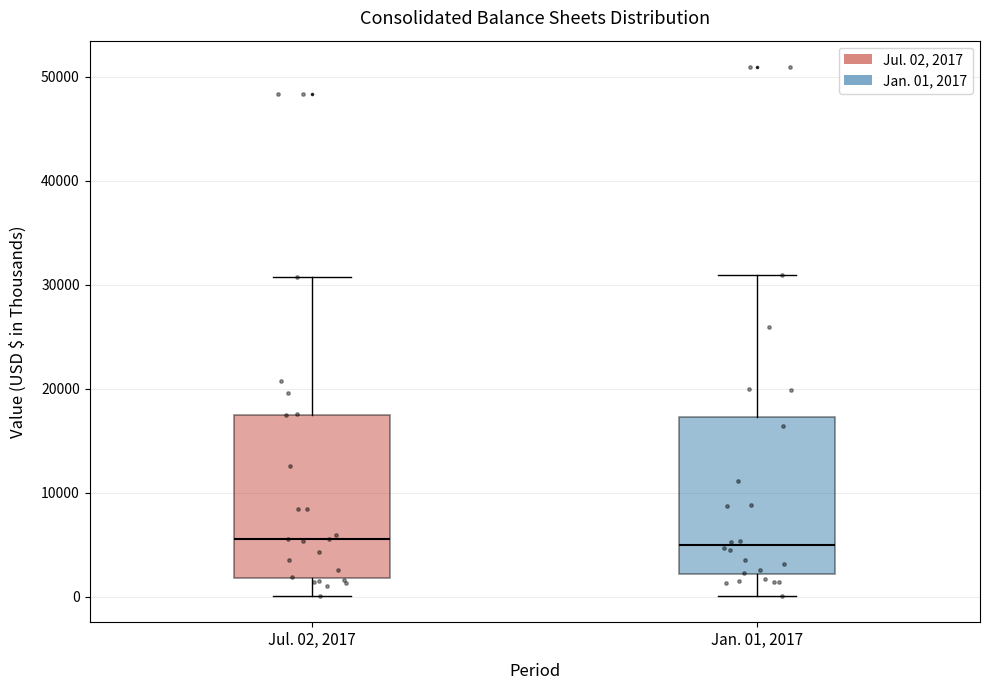

Reading left to right, transcribe this box plot: for each box, give where its median line is, the range the box spans, and where its two whiskers end, as read against the y-axis. The values are not printed on the chart, so give them approximately, as read against the axis.

Jul. 02, 2017: median 6000, box 2000 to 17000, whiskers 0 to 31000
Jan. 01, 2017: median 5000, box 2000 to 17000, whiskers 0 to 31000